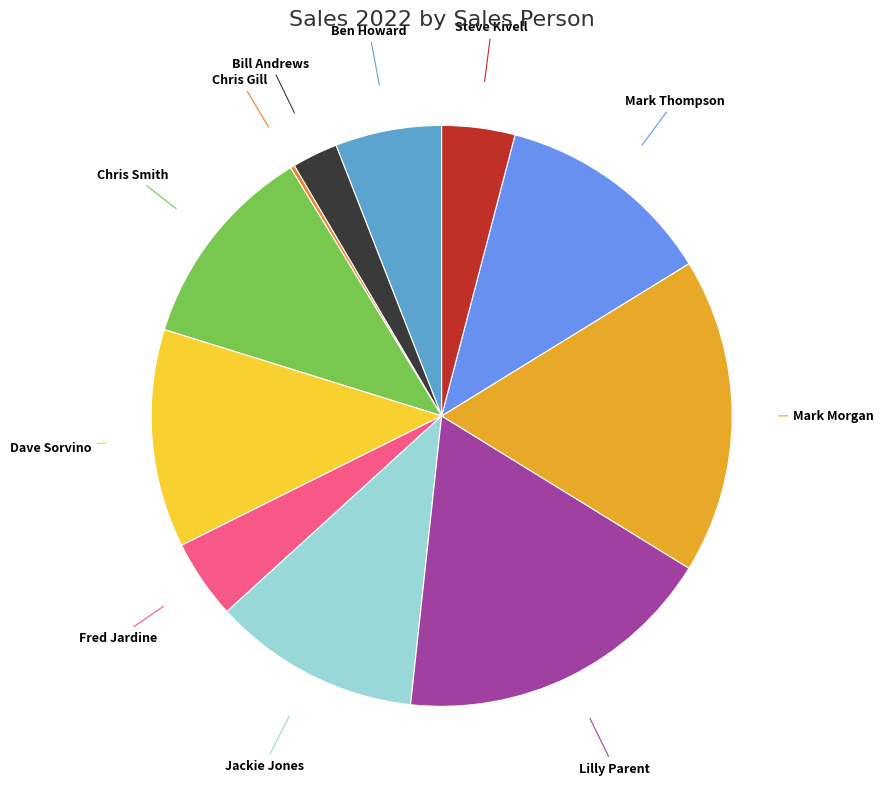

The Mark Morgan slice represents 9% of the pie. True or false?

False